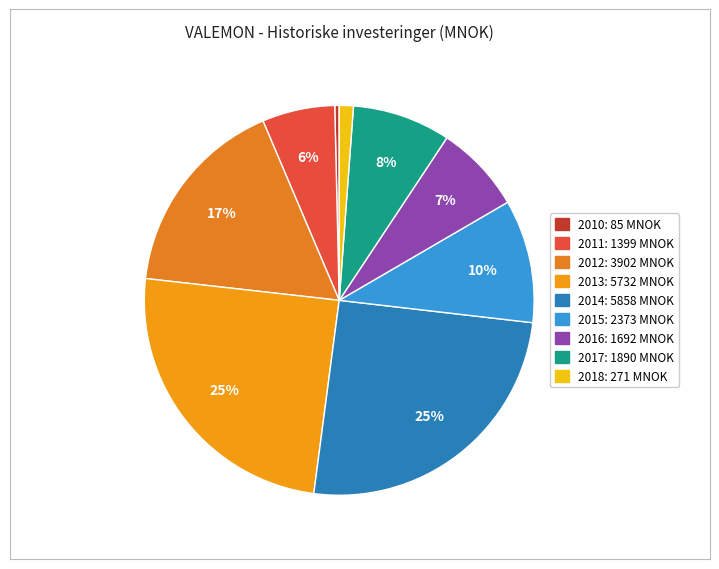

Rank the categories by value from highest to lowest.

2014, 2013, 2012, 2015, 2017, 2016, 2011, 2018, 2010